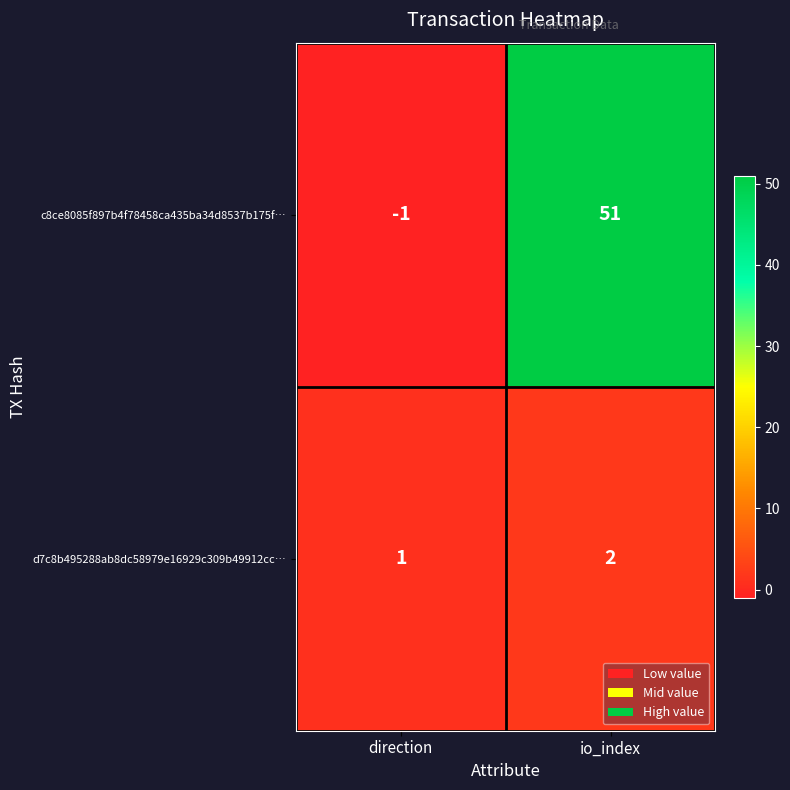

List the series in order of their overall mean, highest first.

c8ce8085f897b4f78458ca435ba34d8537b175f…, d7c8b495288ab8dc58979e16929c309b49912cc…